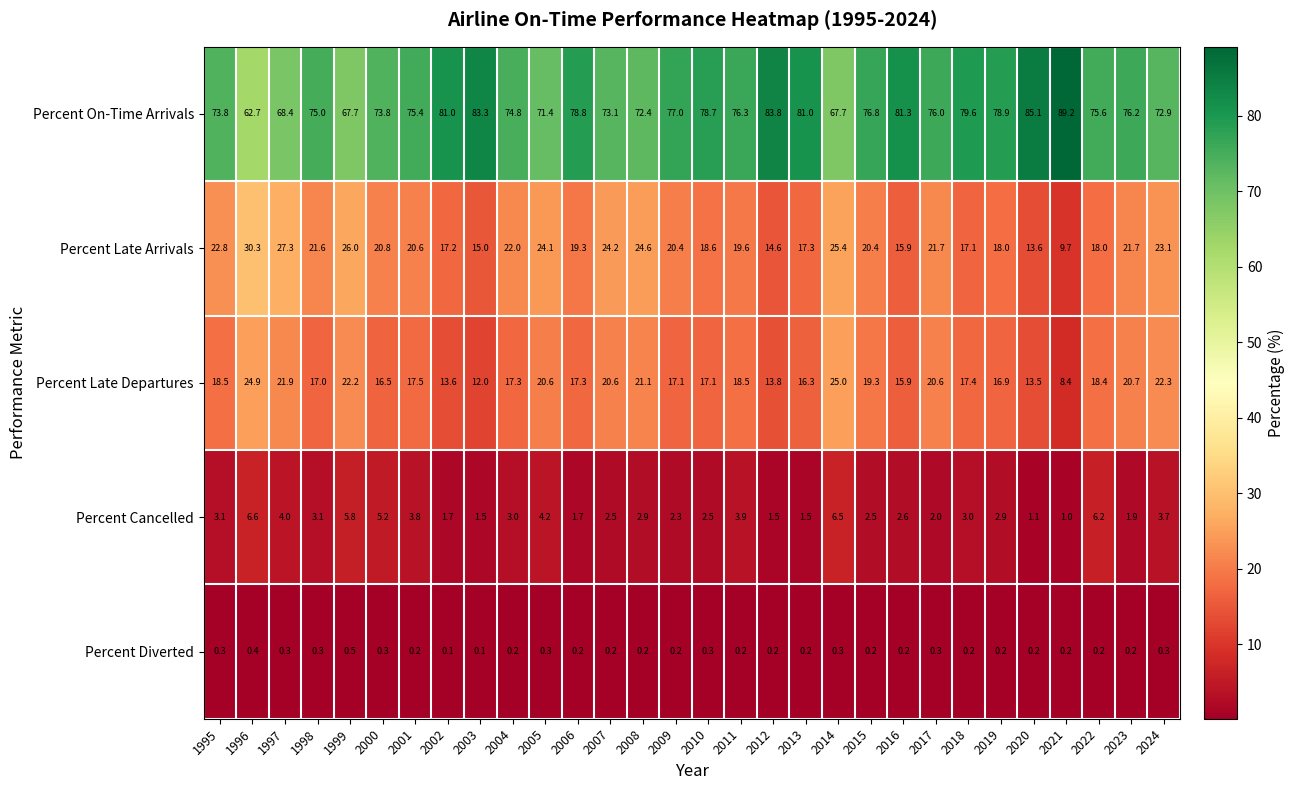

What is the total value across all series at 2008?

121.2